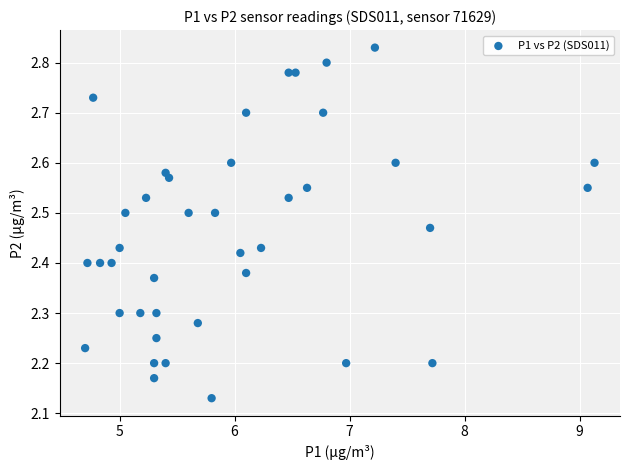

What is the range of Y values (max minus min)?

0.7